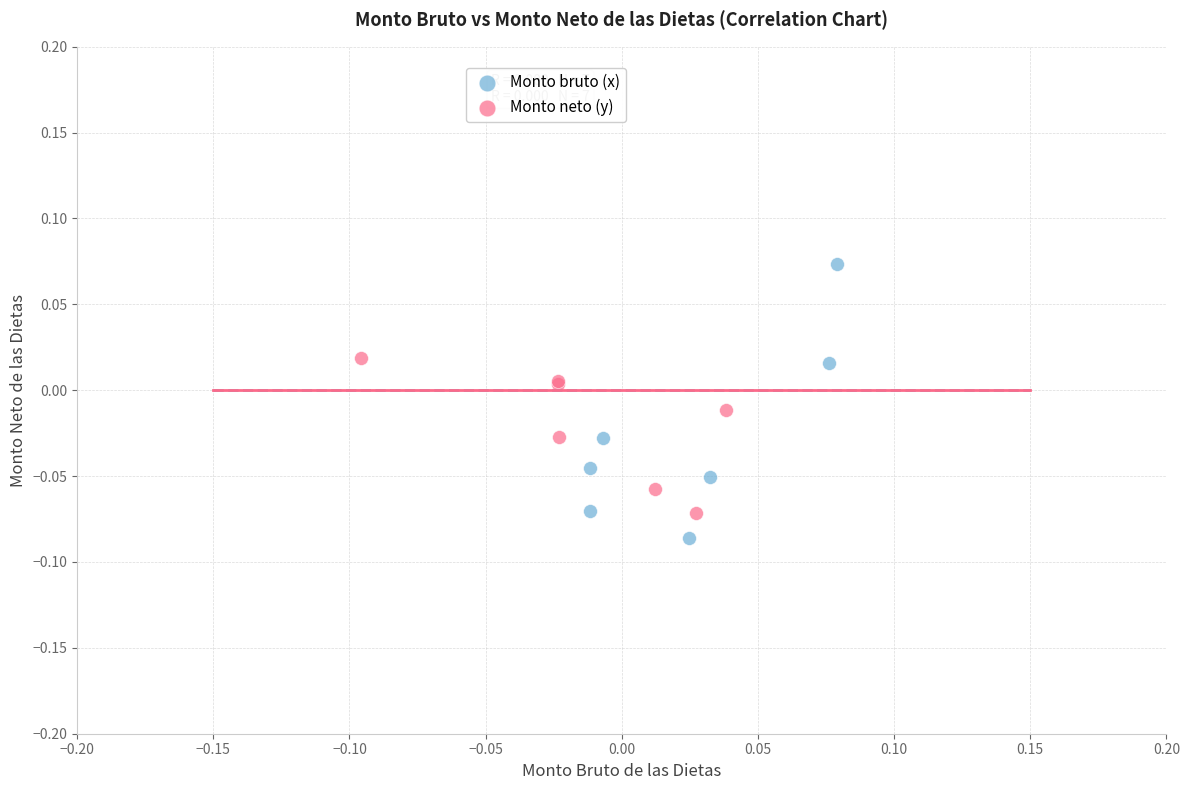

Which series has the widest spread of Y values?

Monto bruto (x)